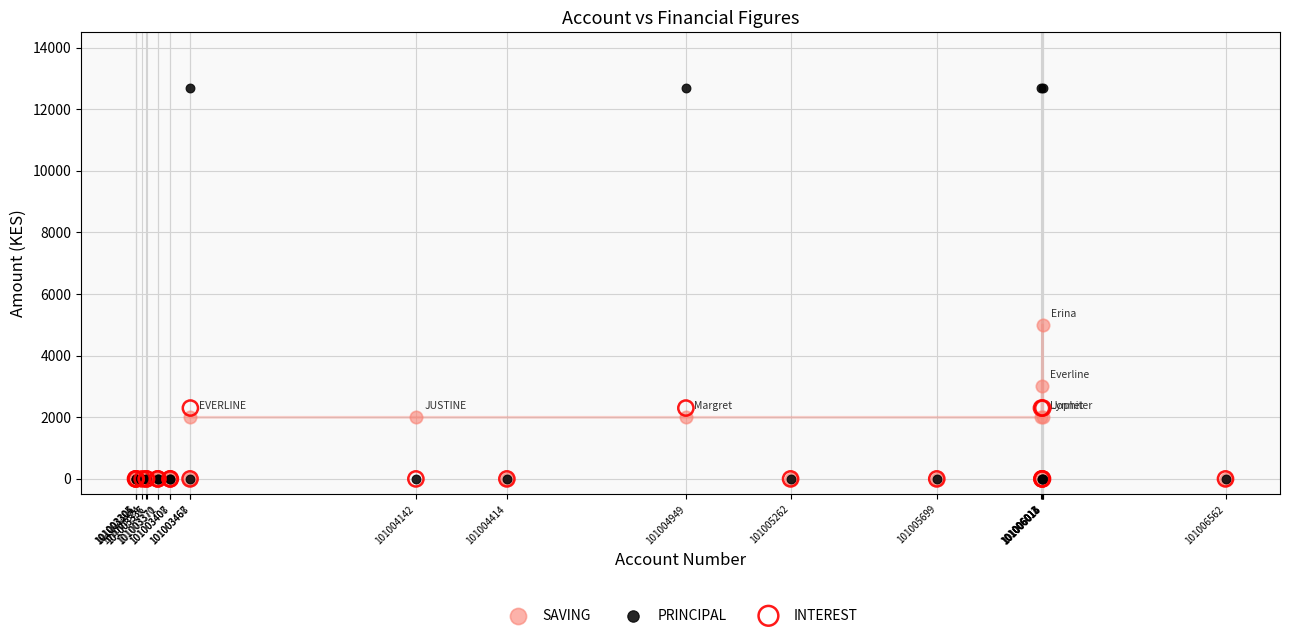

Across all series, what Y value is closest to 6350?

5000